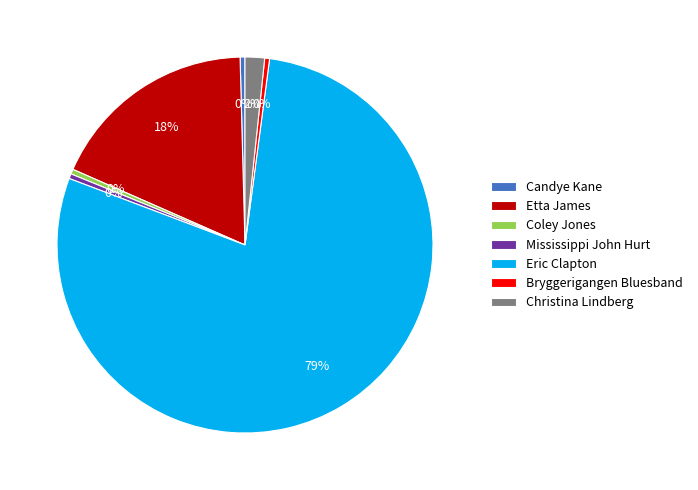

The Christina Lindberg slice represents 2% of the pie. True or false?

True